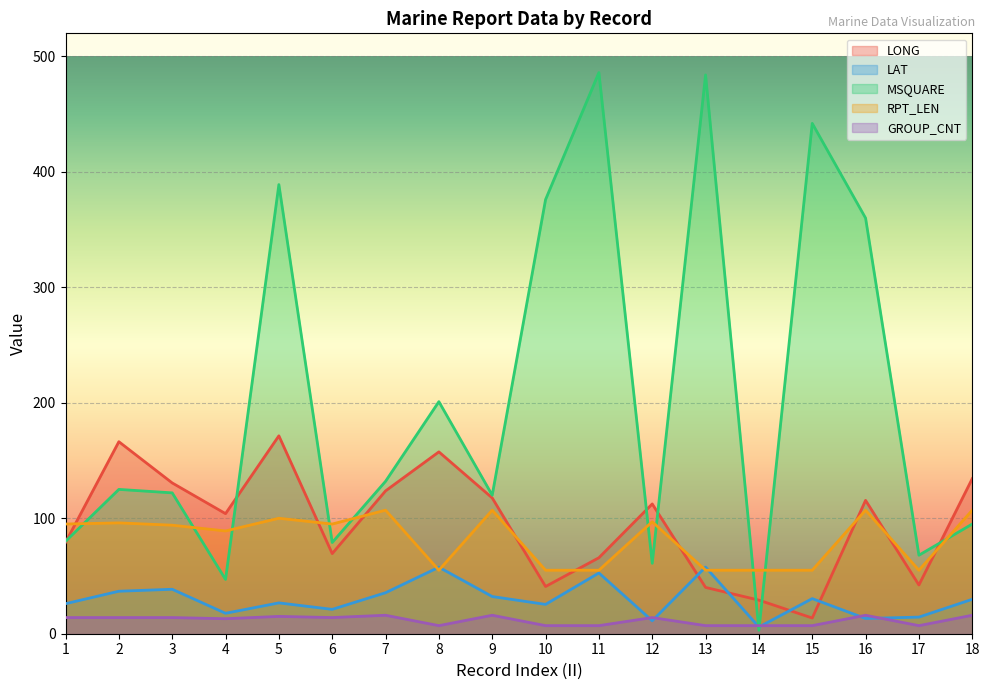

Is the value of GROUP_CNT at 9 greater than the value of RPT_LEN at 11?

No